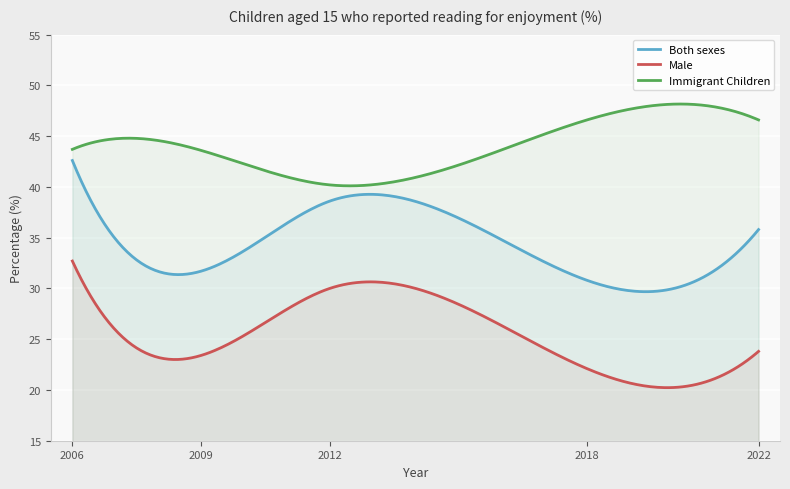

True or false: Male and Both sexes intersect in this chart.

False